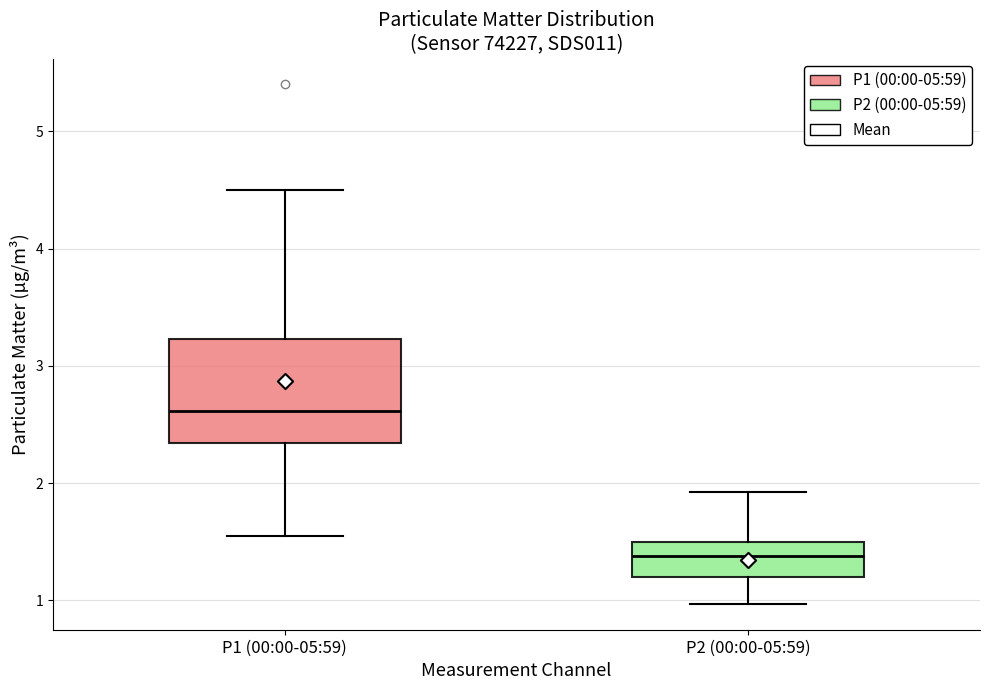

Which box is the tallest, from its lower edge to its upper edge?

P1 (00:00-05:59)